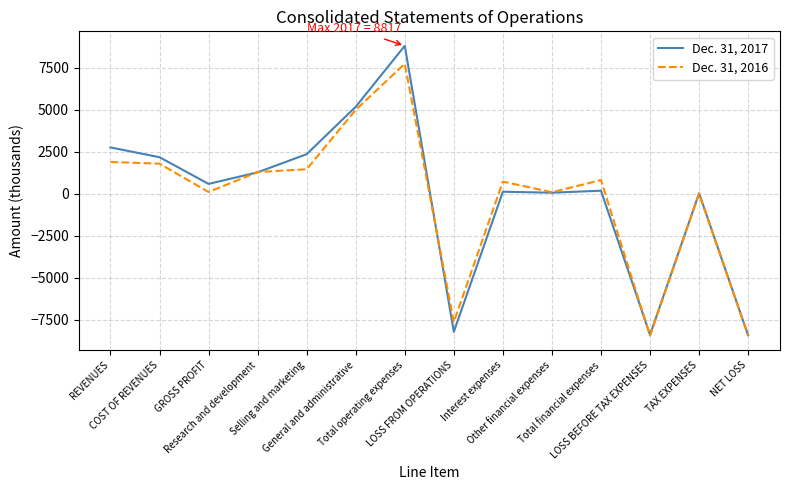

Read the Dec. 31, 2017 value at Interest expenses, to the nearest 100.

100